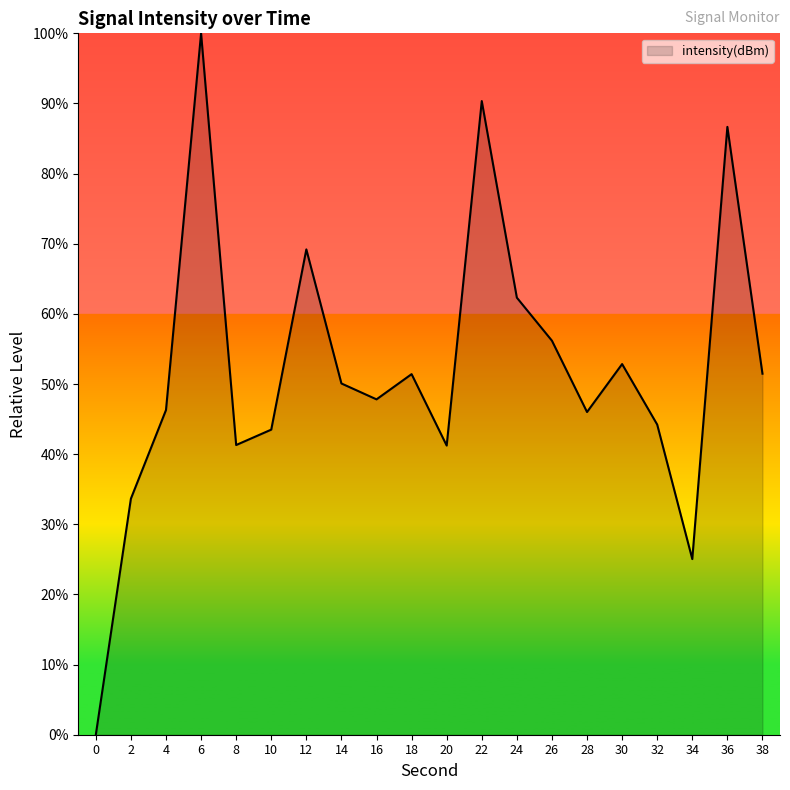

What is the difference between the maximum and minimum values?

100.0